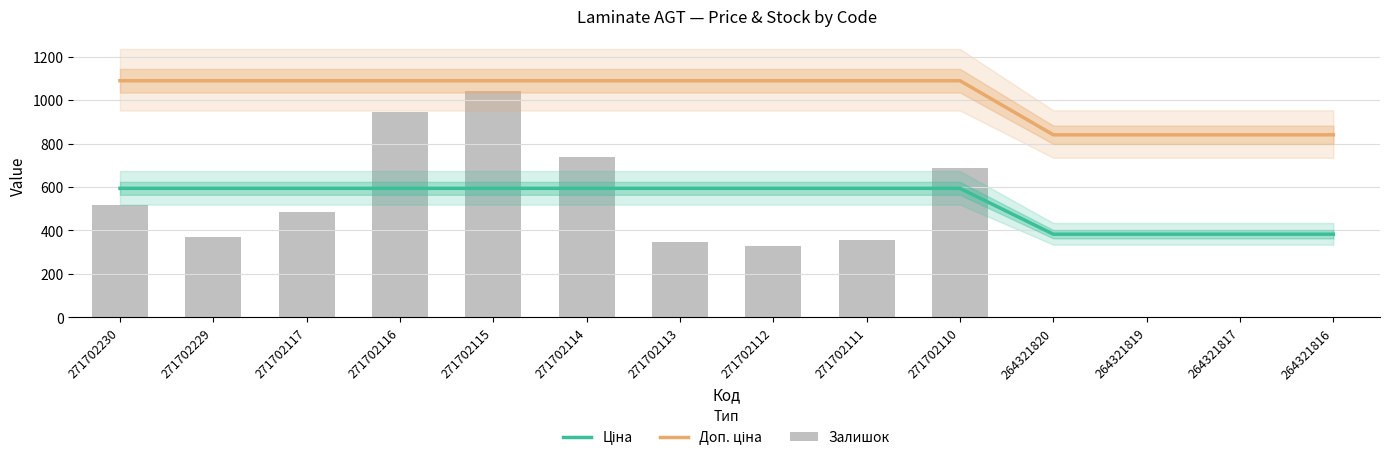

What is the difference between the maximum and minimum values in the Ціна series?

210.9